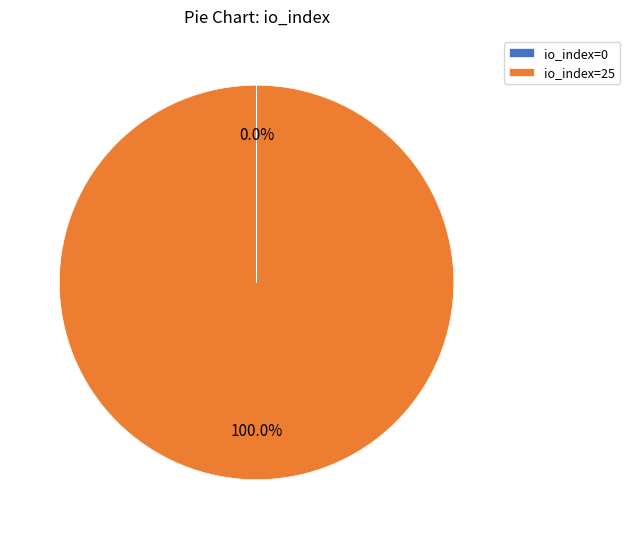

To the nearest percent, what is the difference between the largest and smallest slice percentages?

100%